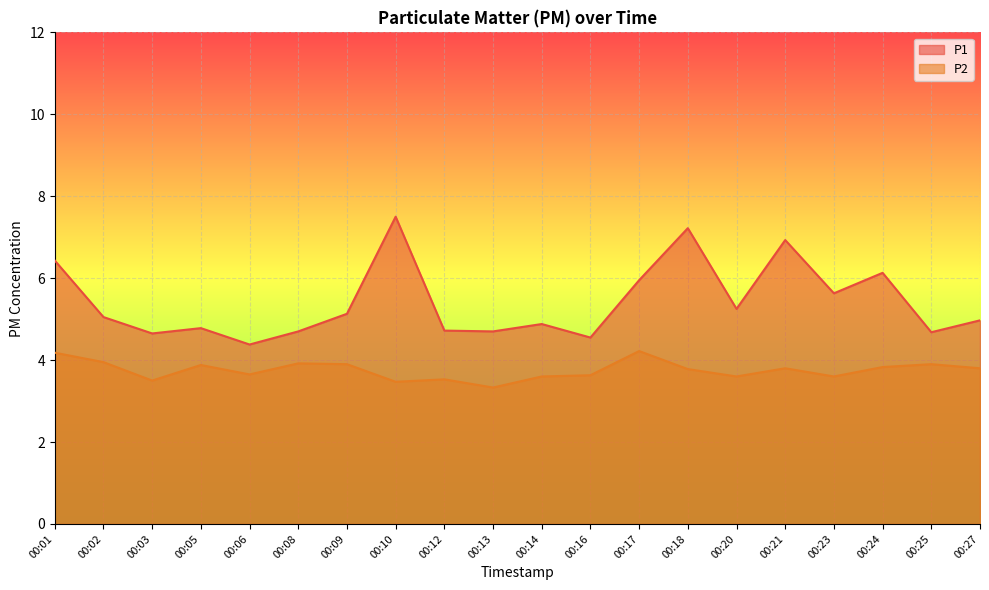

Is it true that P1 equals 7.3 at 00:03?

False